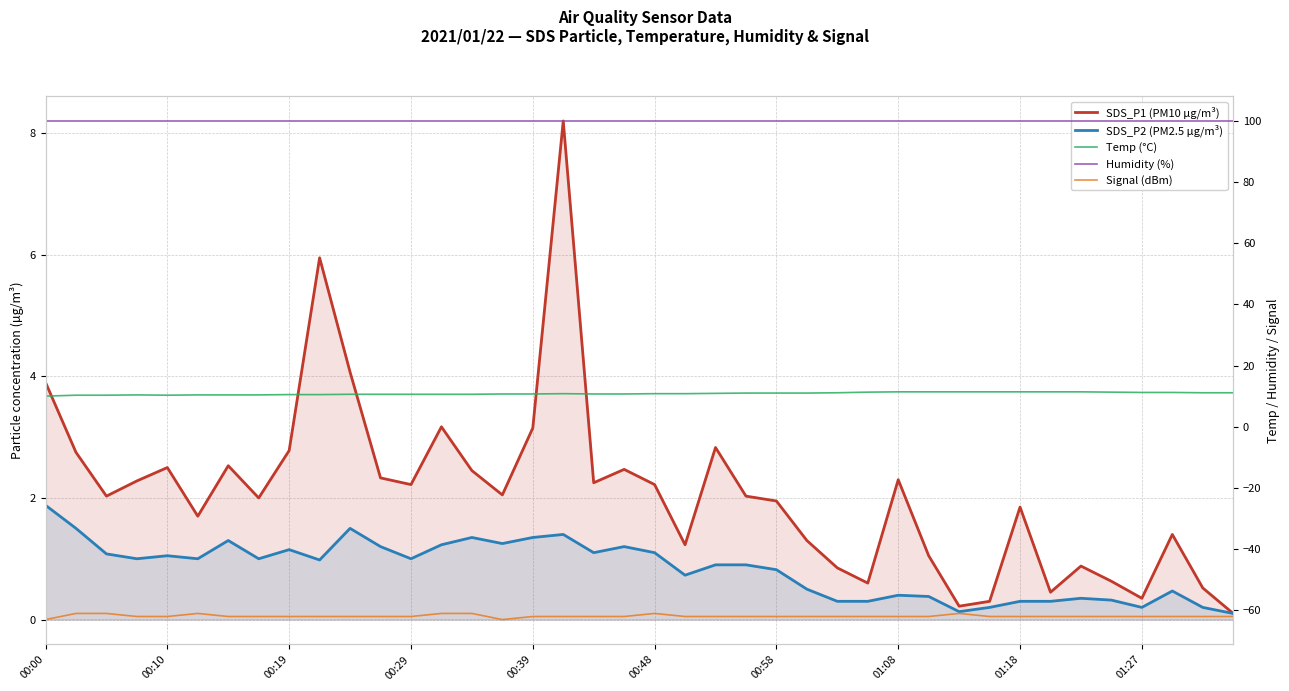

List the series in order of their peak value, highest first.

Humidity (%), Temp (°C), SDS_P1 (PM10 µg/m³), SDS_P2 (PM2.5 µg/m³), Signal (dBm)